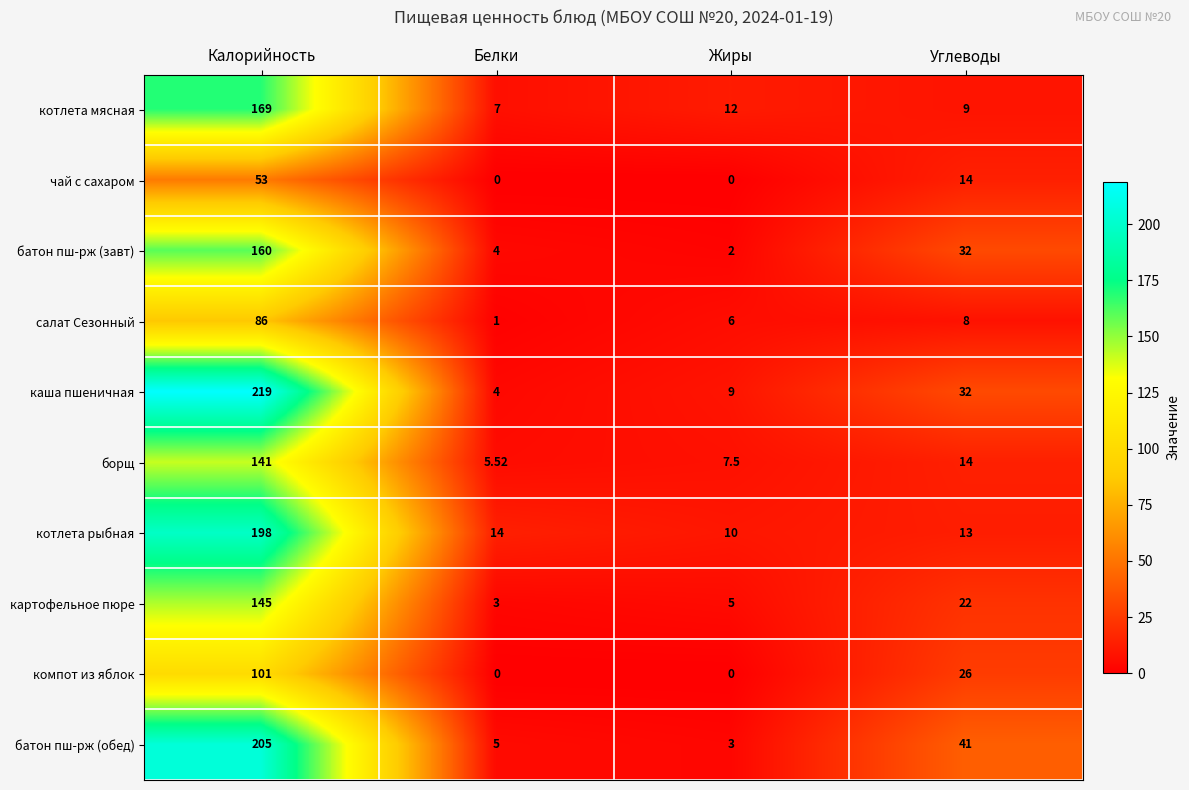

Between Калорийность and Углеводы, which series saw the biggest shift?

каша пшеничная